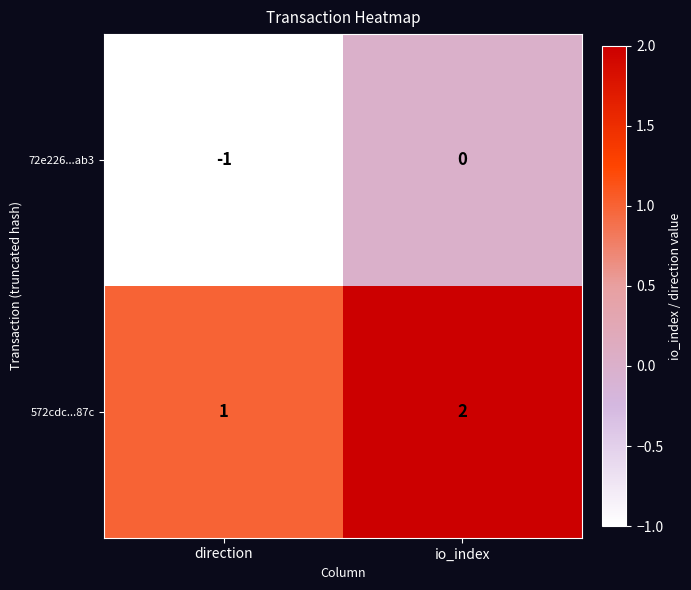

The value of 72e226...ab3 at io_index is 0. True or false?

True